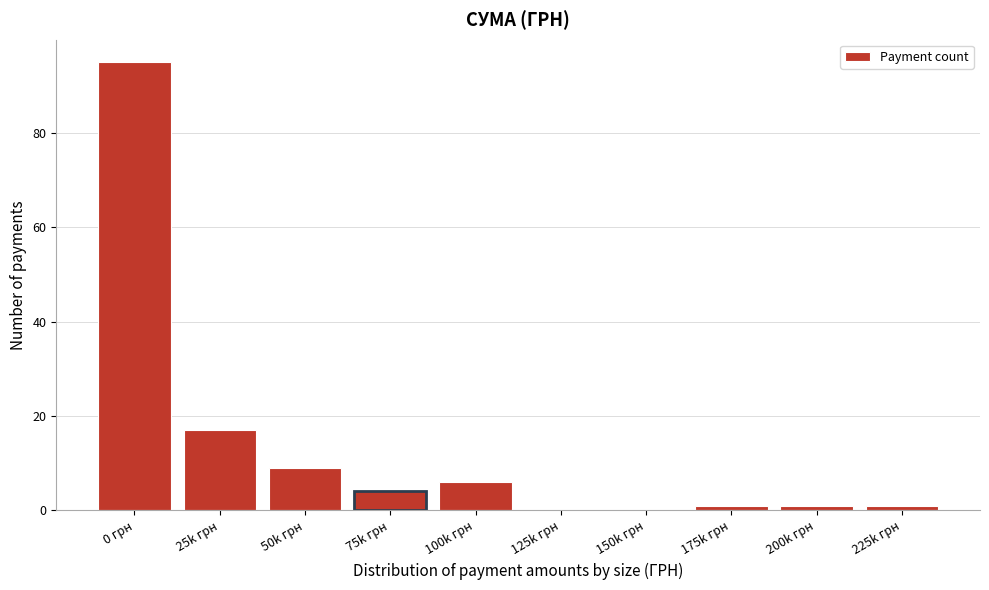

Reading right to left, list all the values displayed in this chart.

225k грн=1	200k грн=1	175k грн=1	150k грн=0	125k грн=0	100k грн=6	75k грн=4	50k грн=9	25k грн=17	0 грн=95